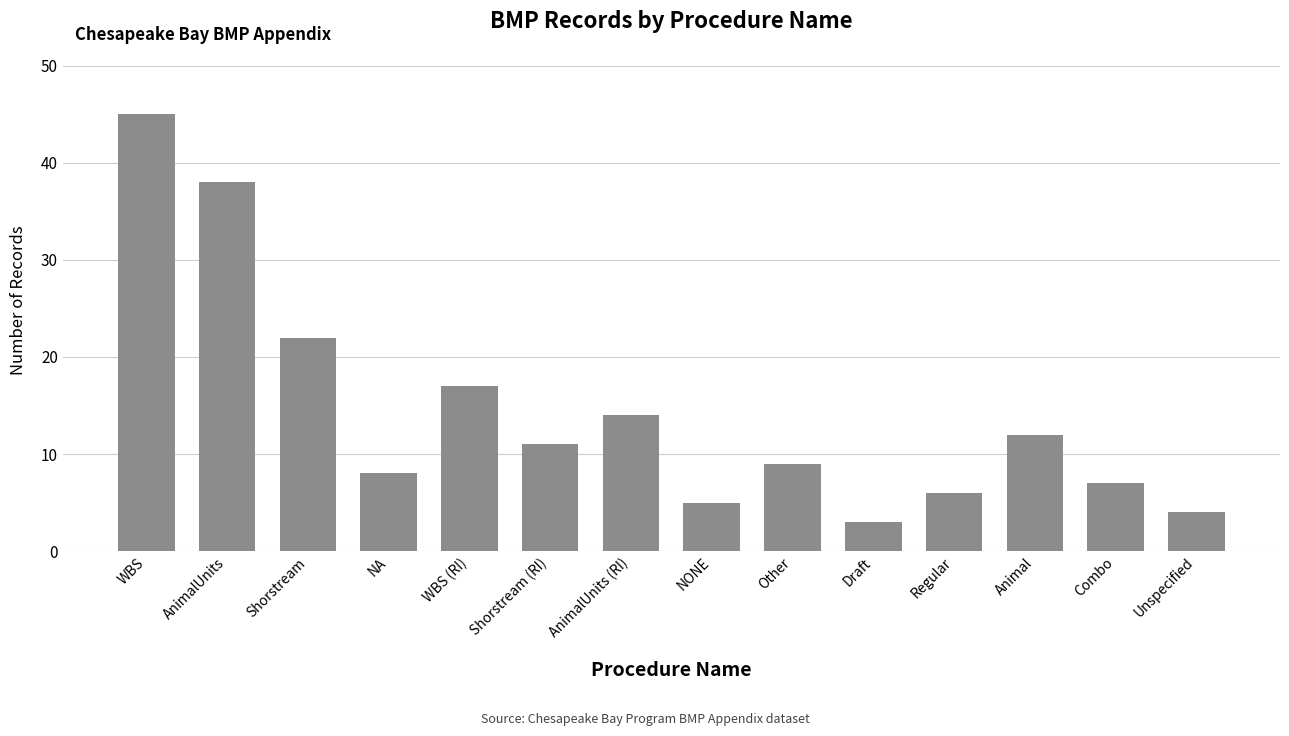

What is the change in value from Regular to Animal?

+6